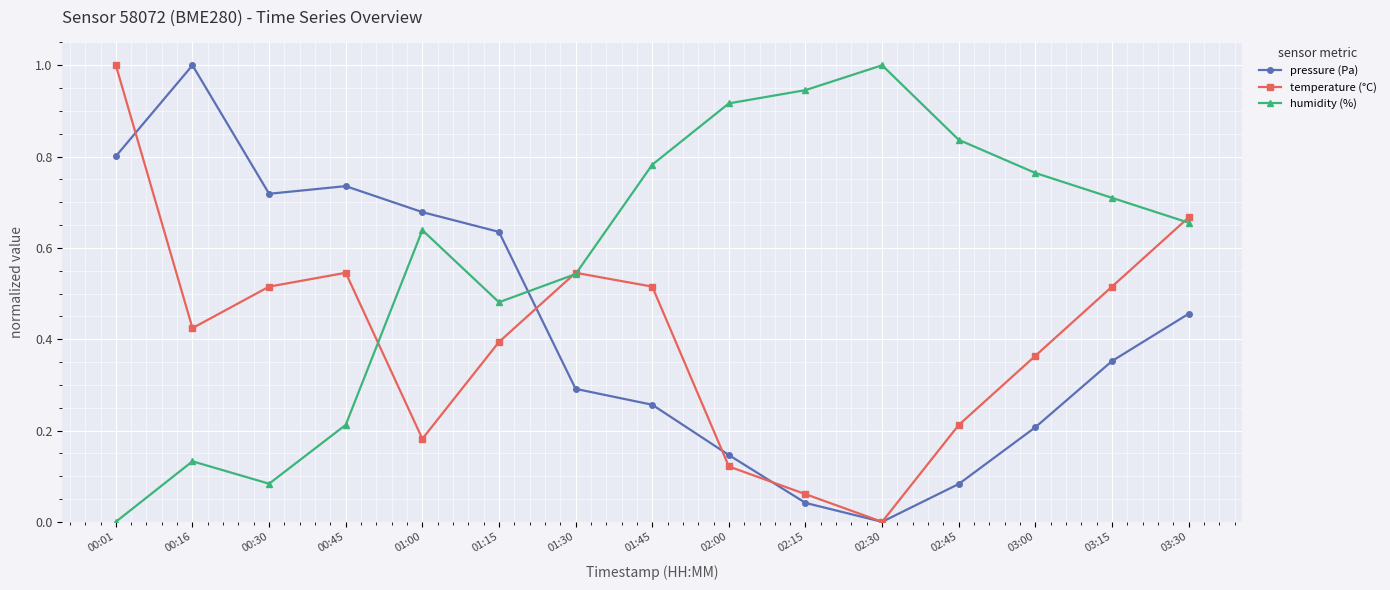

What is the label of the 3rd point from the left?

00:30